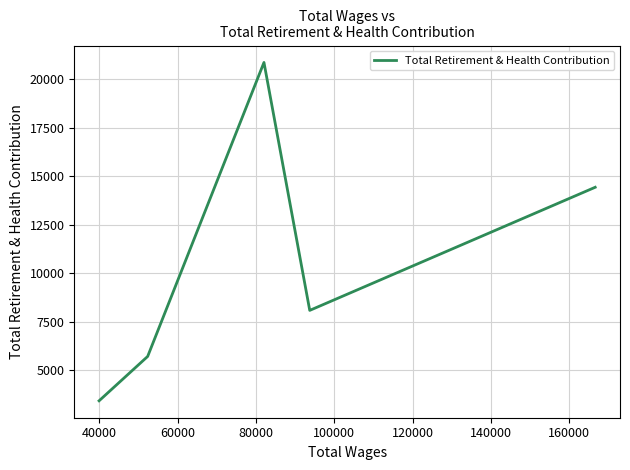

How many lines are shown in the chart?

1